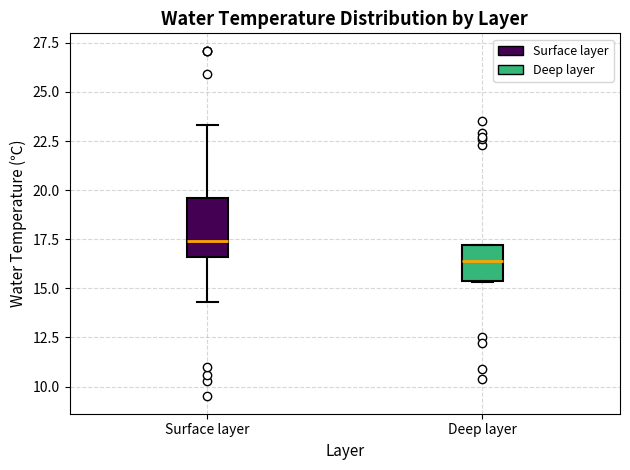

Reading left to right, read every box against the y-axis: the position of its median line, the range the box covers, and the ends of its whiskers. The values are not printed on the chart, so give them approximately, as read against the axis.

Surface layer: median 17.5, box 16.5 to 19.5, whiskers 14.5 to 23.5
Deep layer: median 16.5, box 15.5 to 17.0, whiskers 15.5 to 17.0